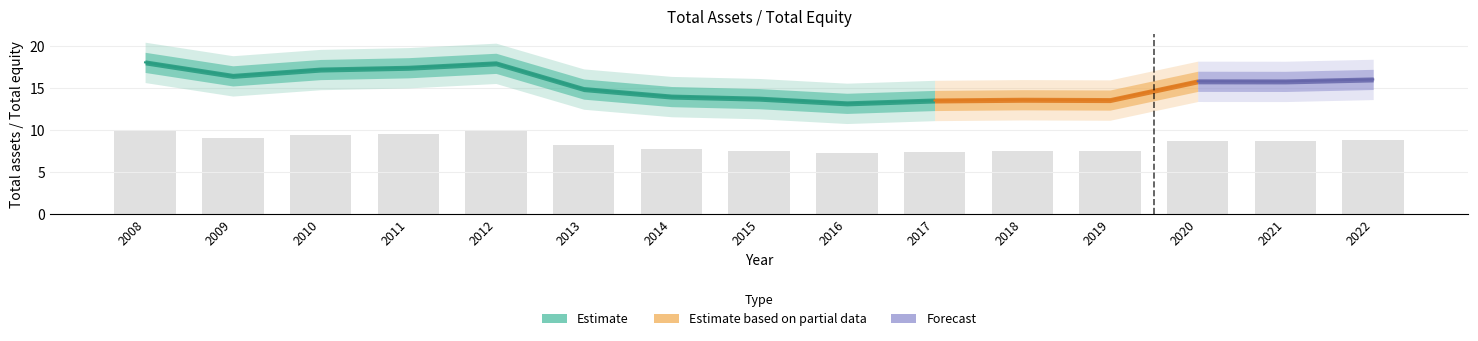

Reading left to right, extract all data points from this chart.

9.9	9.0	9.4	9.6	9.9	8.2	7.7	7.5	7.2	7.4	7.5	7.5	8.7	8.7	8.8